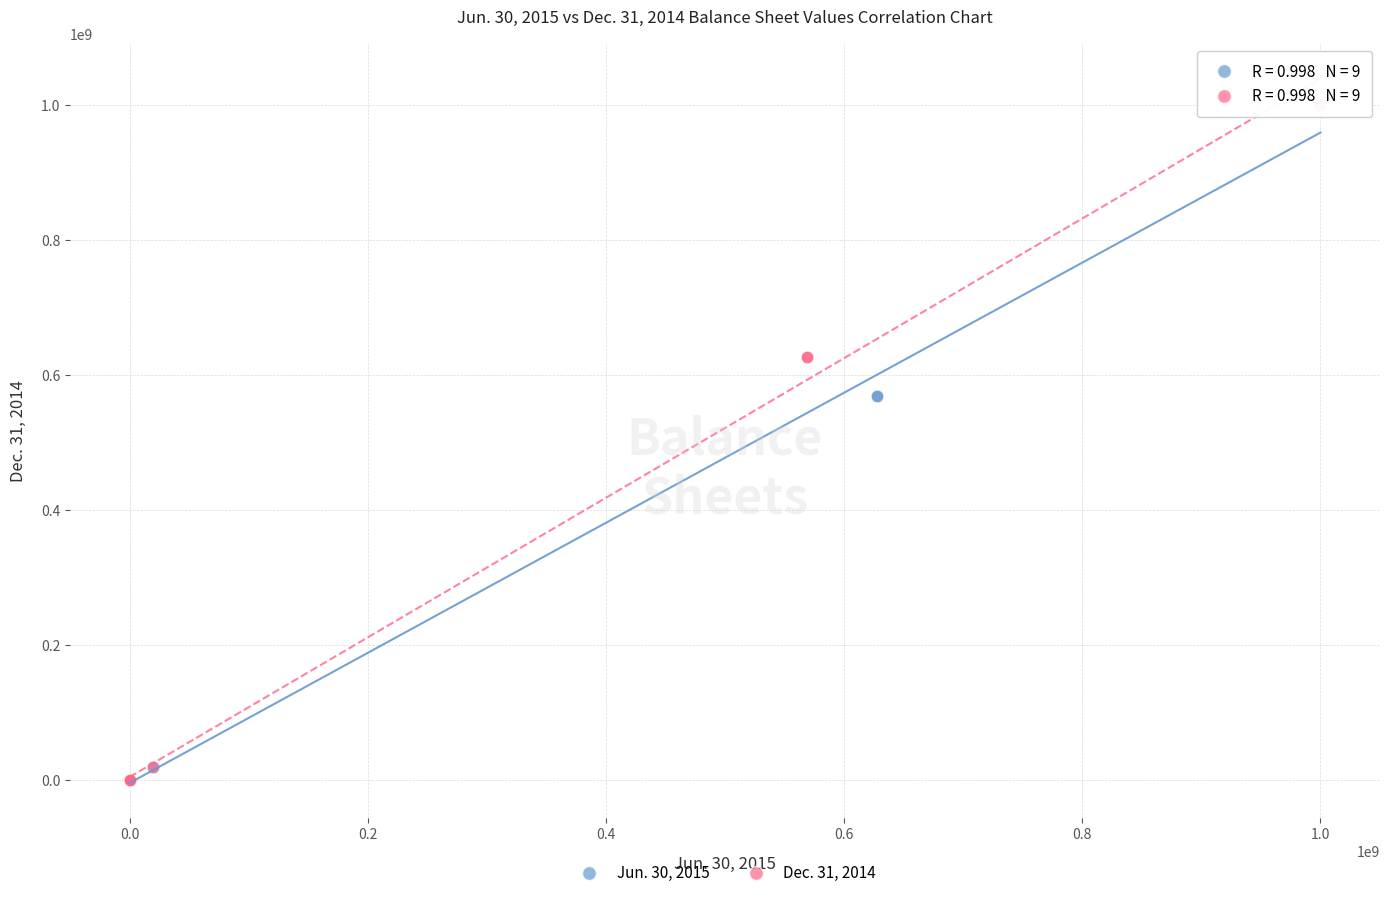

What are all the series names shown in the legend?

Jun. 30, 2015, Dec. 31, 2014